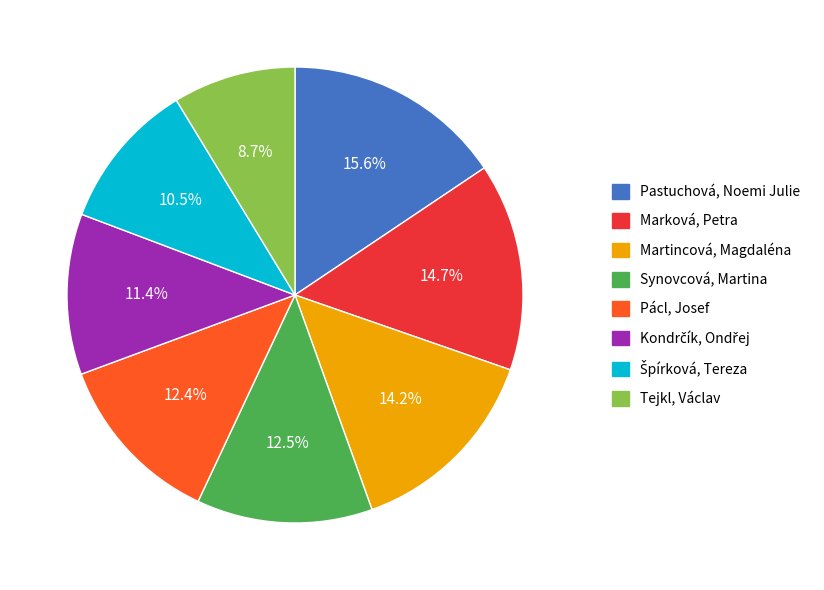

Is the sum of Martincová, Magdaléna and Tejkl, Václav greater than half?

No